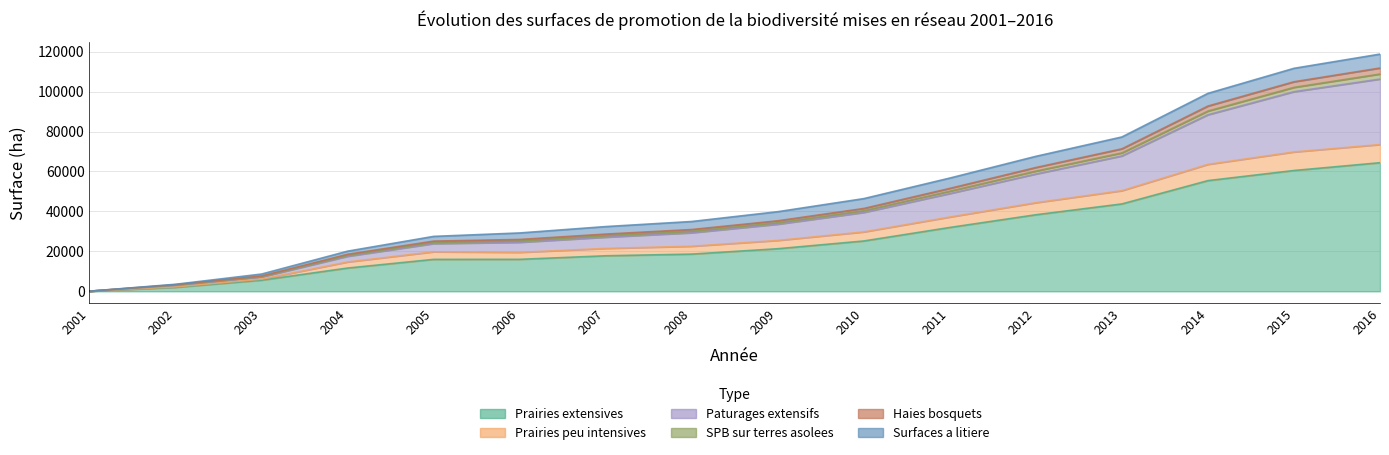

At which category does Prairies peu intensives reach its first local peak?

2005